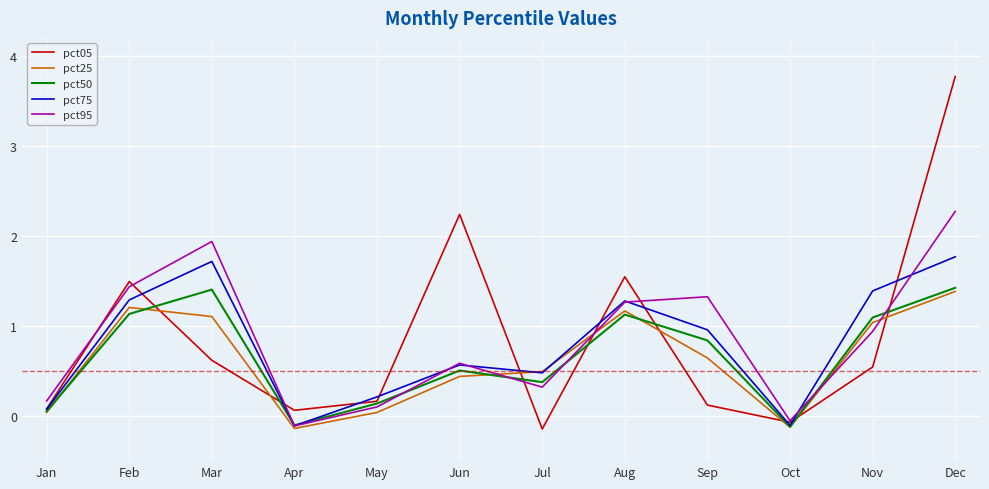

Which series changed the most between Aug and Nov?

pct05